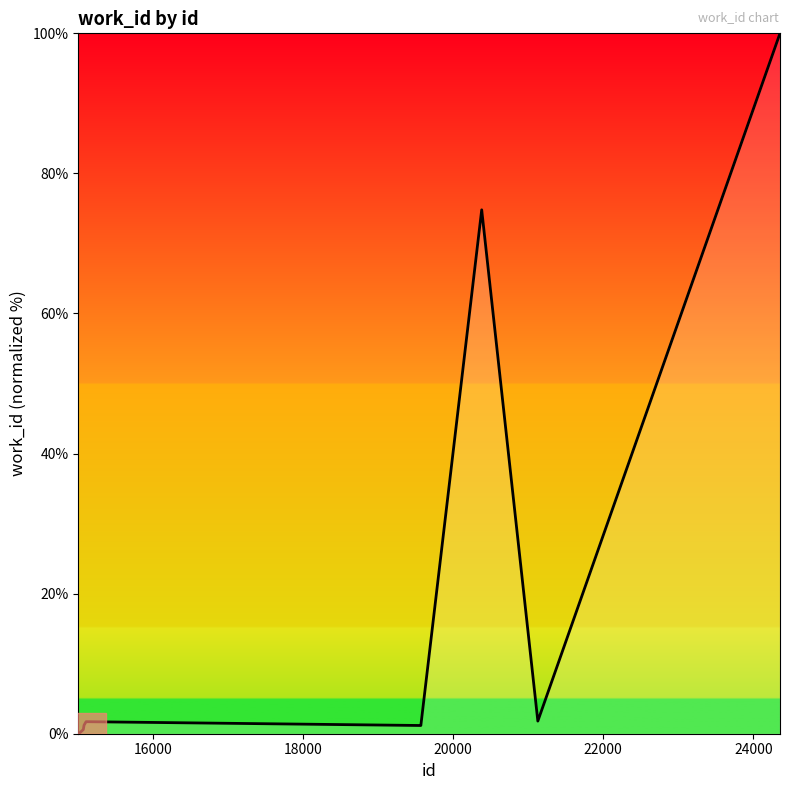

What is the maximum value shown in the chart?

100.0